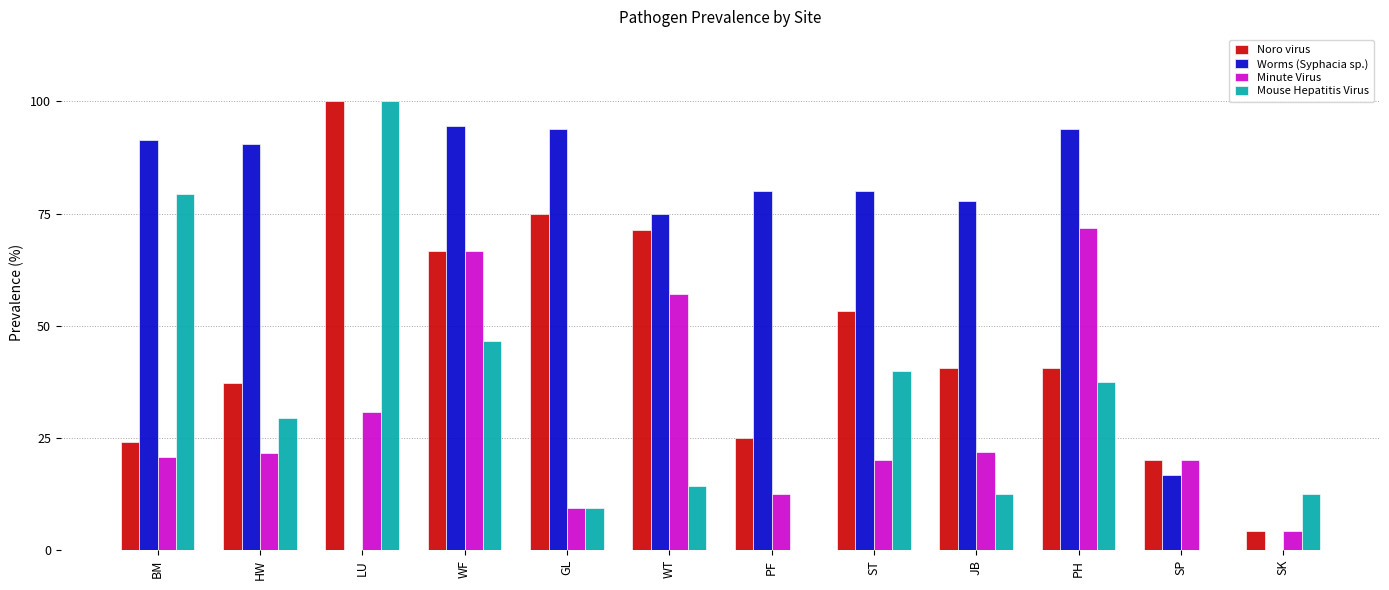

What is the sum of all Minute Virus values?

356.8